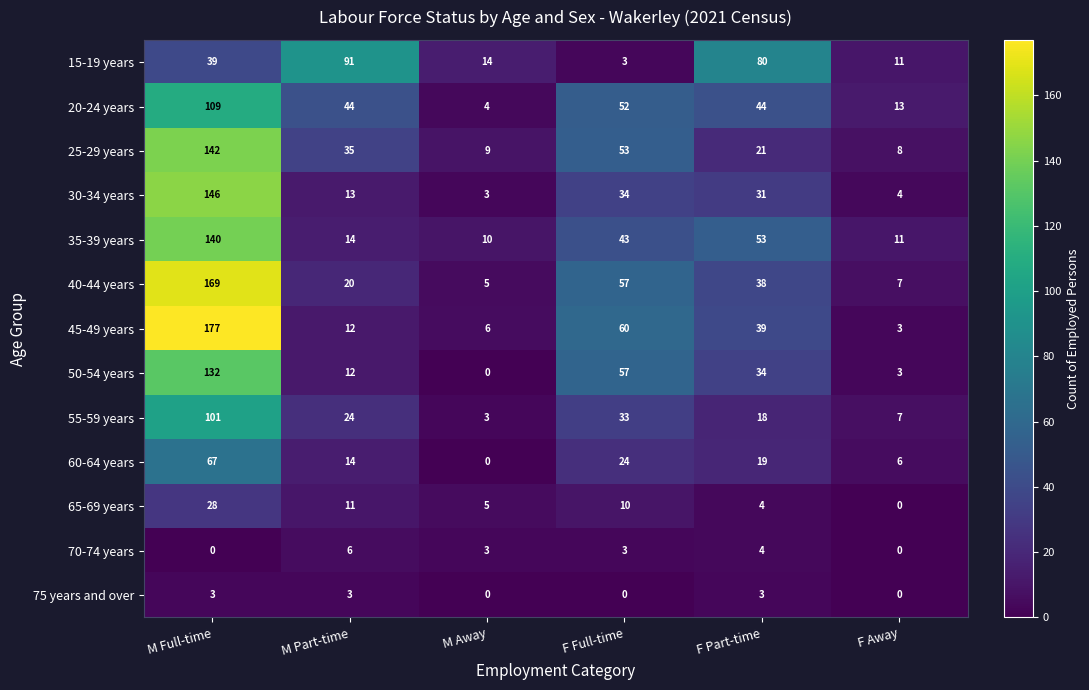

What is the difference between the highest and lowest values at F Full-time?

60